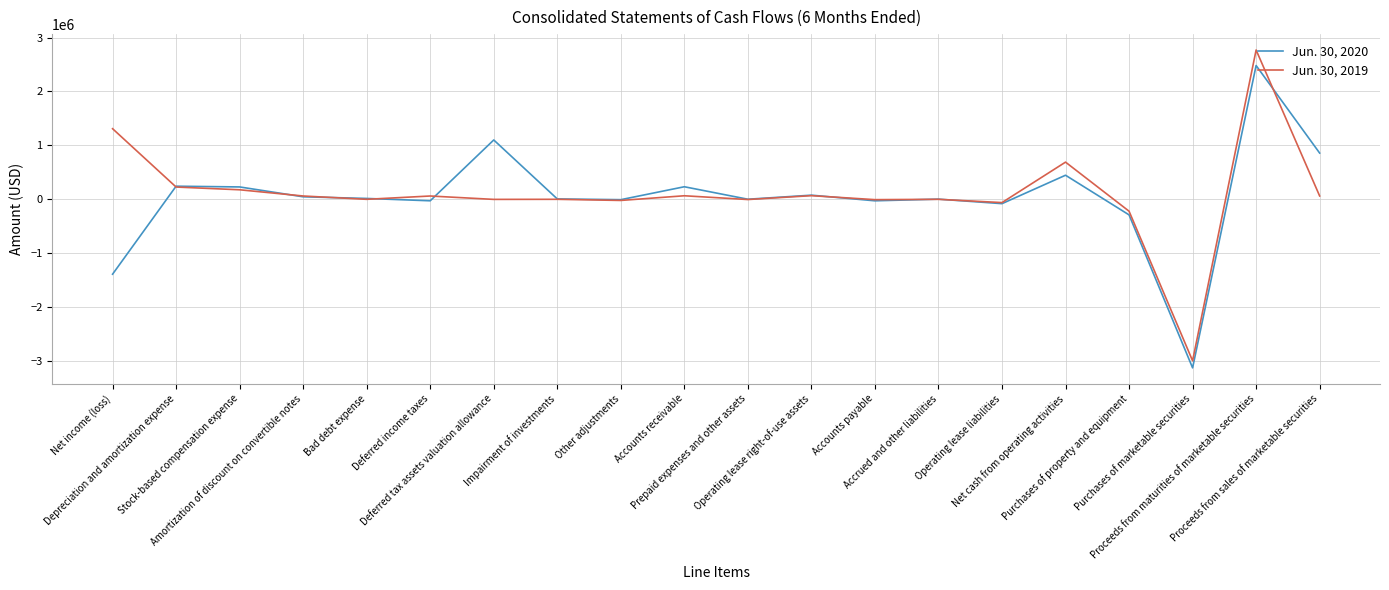

What is the lowest value of the Jun. 30, 2020 series?

-3122764